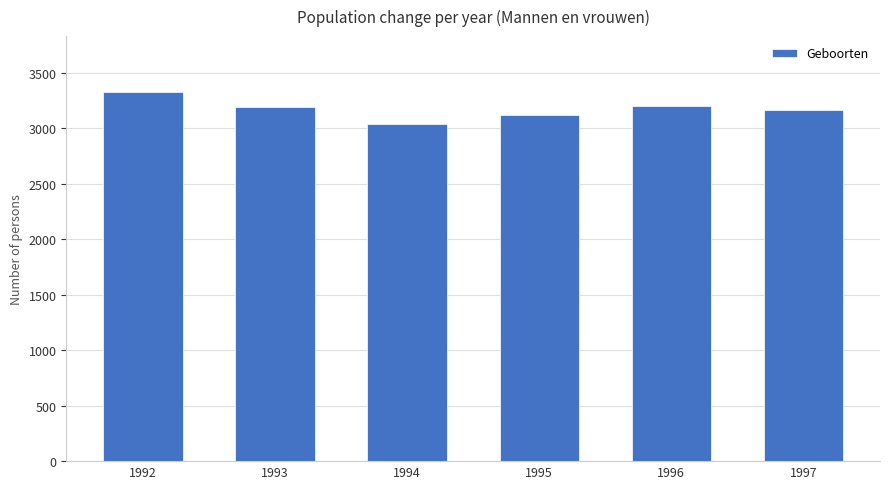

What is the difference between the maximum and minimum values?

291